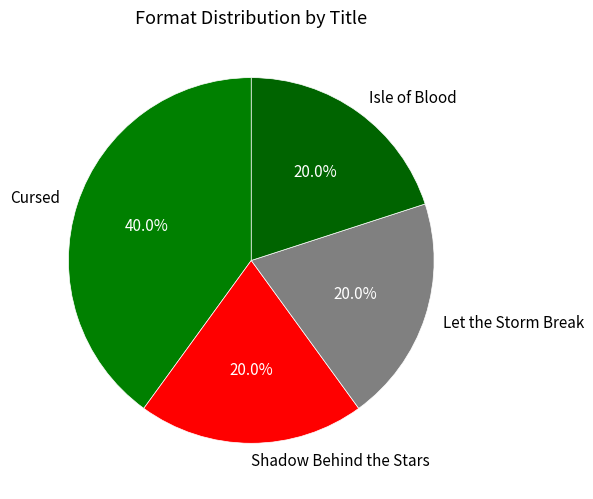

How much of the chart is everything except Let the Storm Break?

80.0%